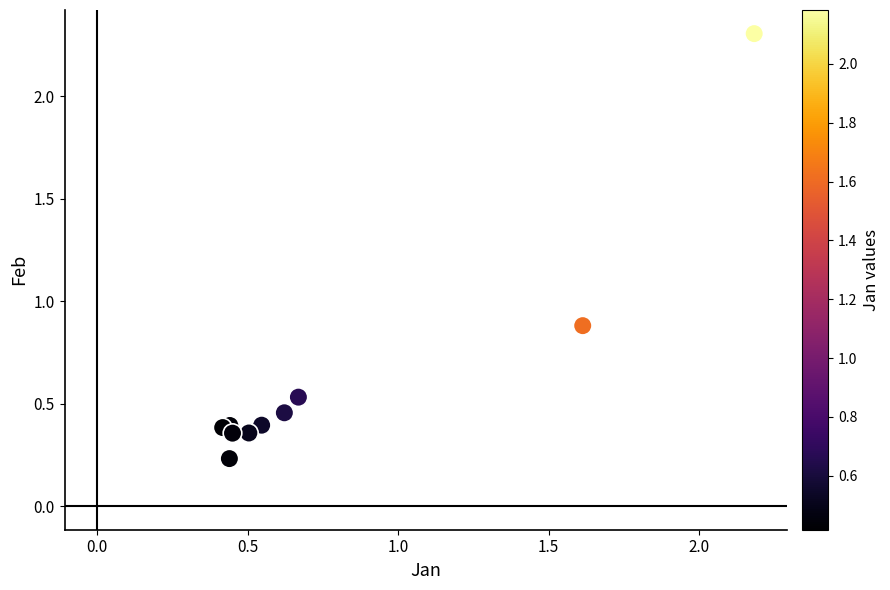

What Y value in the scatter plot is closest to 1?

0.9